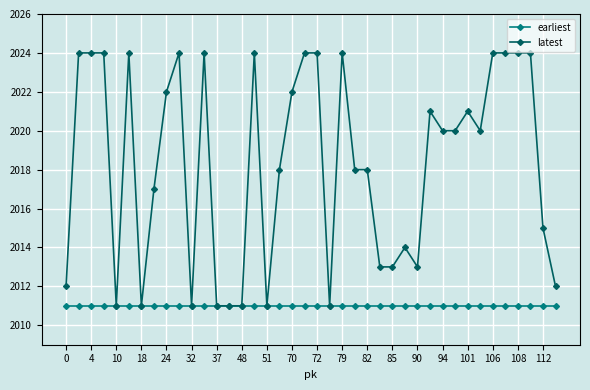

Rank the series by their maximum value, from lowest to highest.

earliest, latest